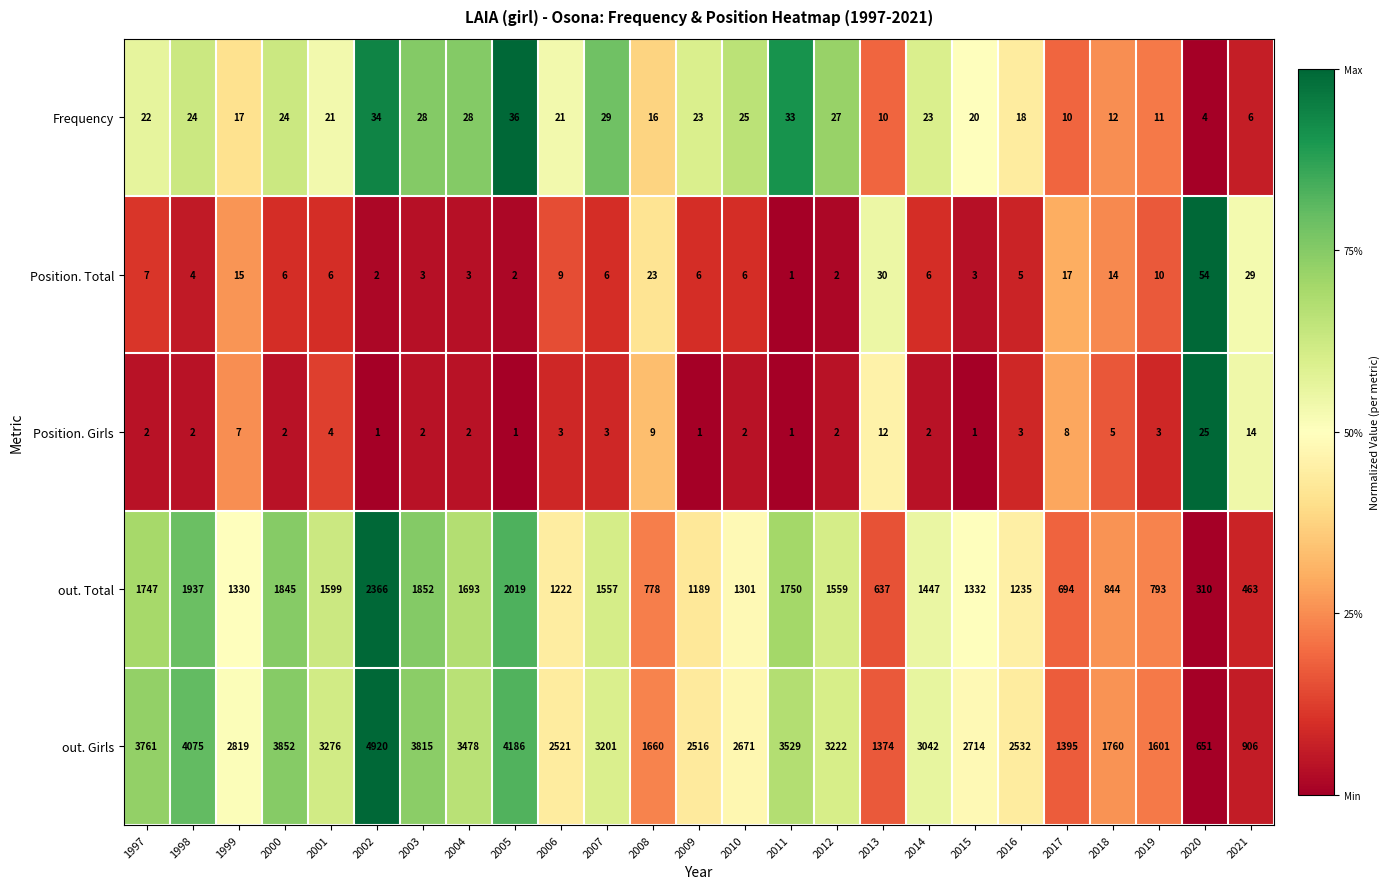

At which category is the sum across all series the highest?

2002